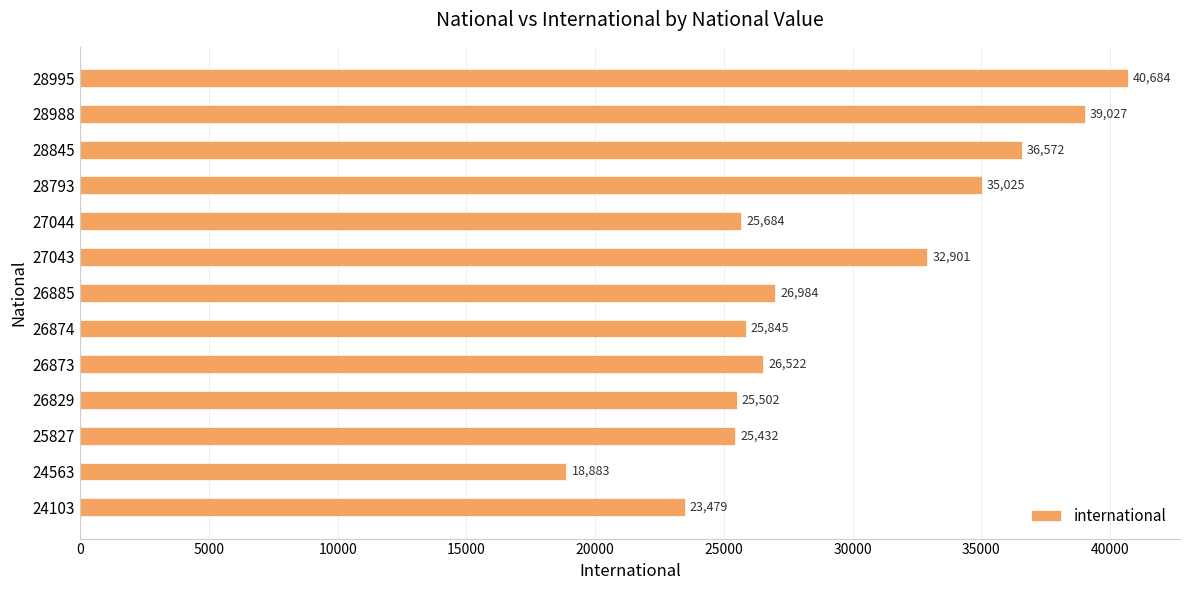

What is the difference between the maximum and second lowest values?

17205.0